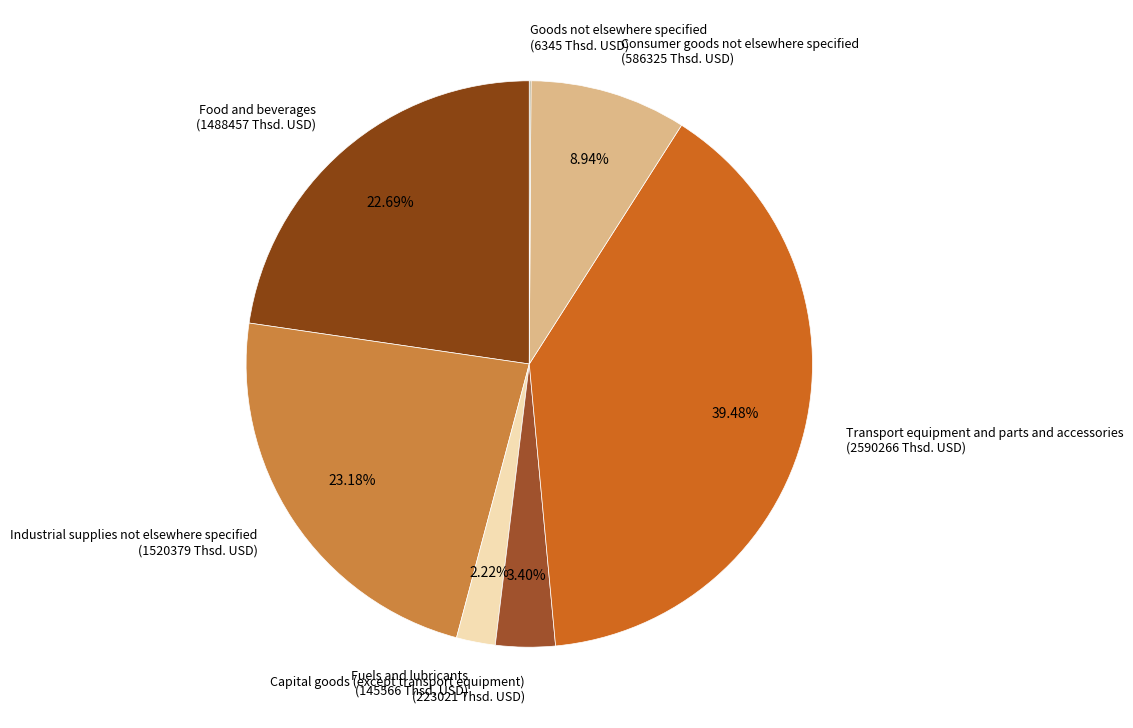

To the nearest percent, what percentage of the pie is Consumer goods not elsewhere specified?

9%